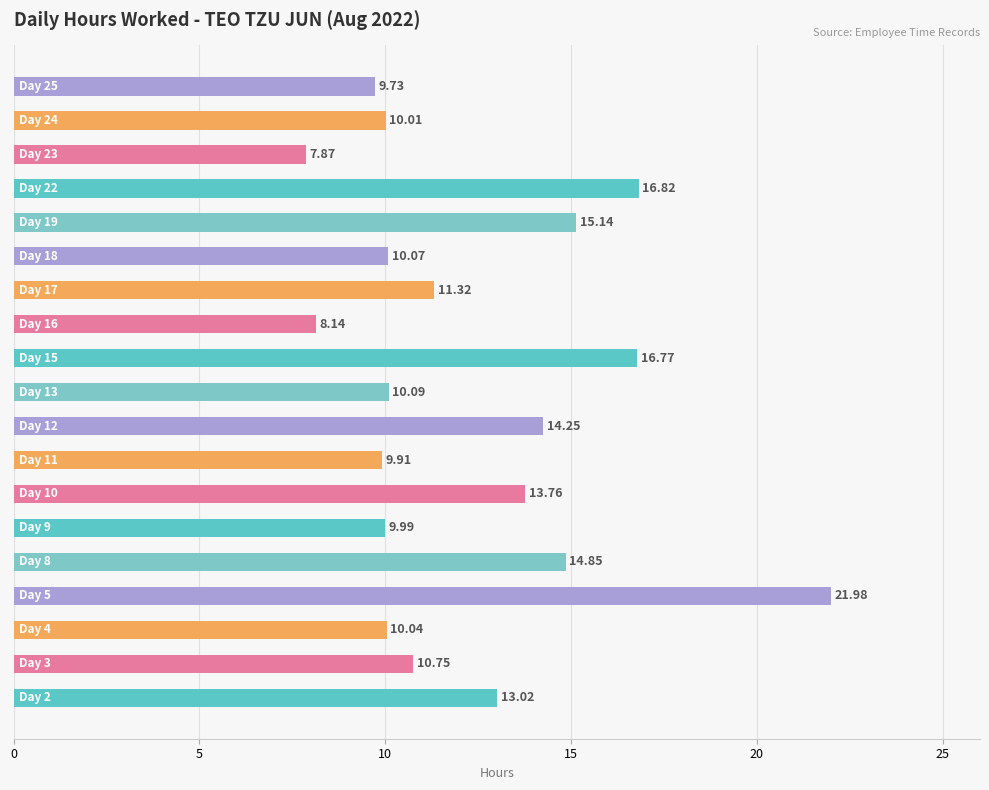

Are the bars horizontal?

Yes